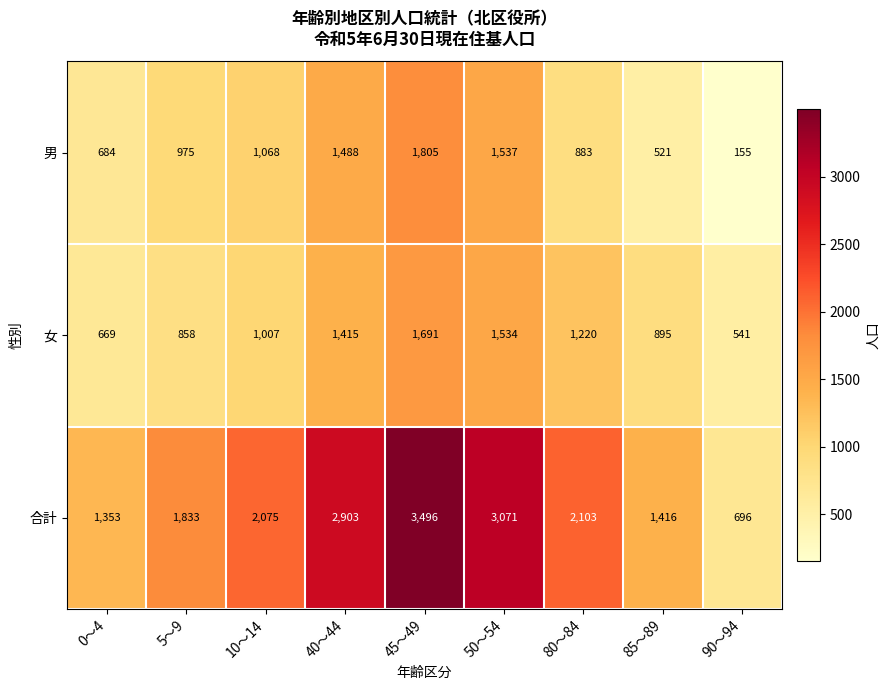

List the series in order of their peak value, lowest first.

女, 男, 合計